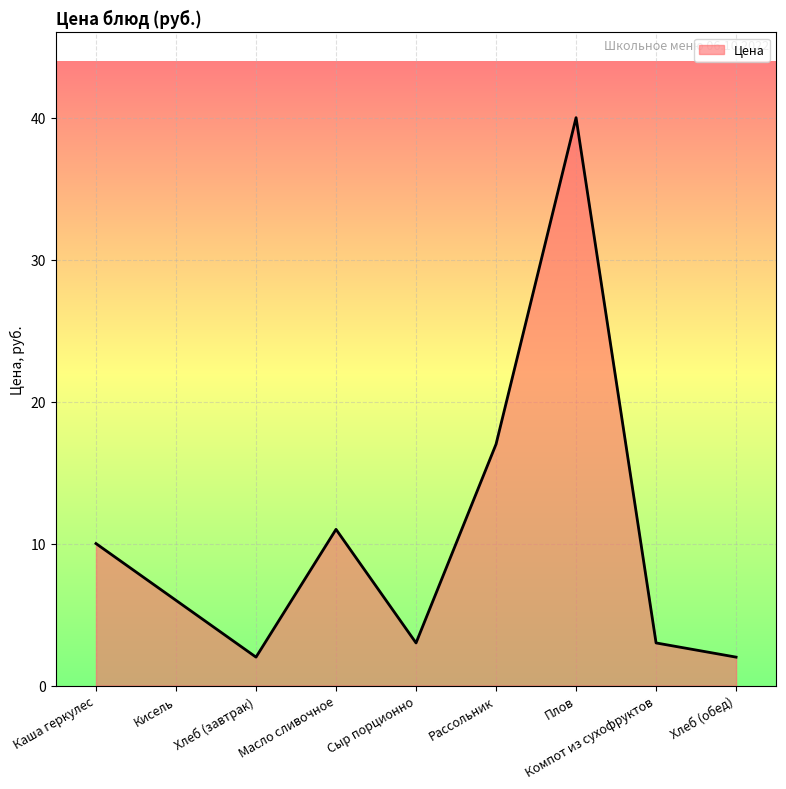

Reading right to left, list all the values displayed in this chart.

Хлеб (обед)=2	Компот из сухофруктов=3	Плов=40	Рассольник=17	Сыр порционно=3	Масло сливочное=11	Хлеб (завтрак)=2	Кисель=6	Каша геркулес=10